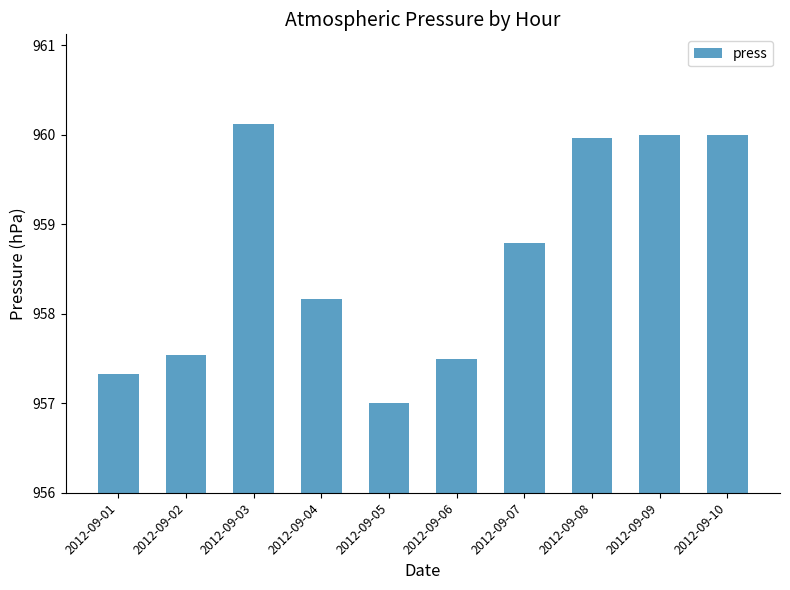

Reading left to right, what are all the values shown in this chart?

2012-09-01=957.3	2012-09-02=957.5	2012-09-03=960.1	2012-09-04=958.2	2012-09-05=957.0	2012-09-06=957.5	2012-09-07=958.8	2012-09-08=960.0	2012-09-09=960.0	2012-09-10=960.0